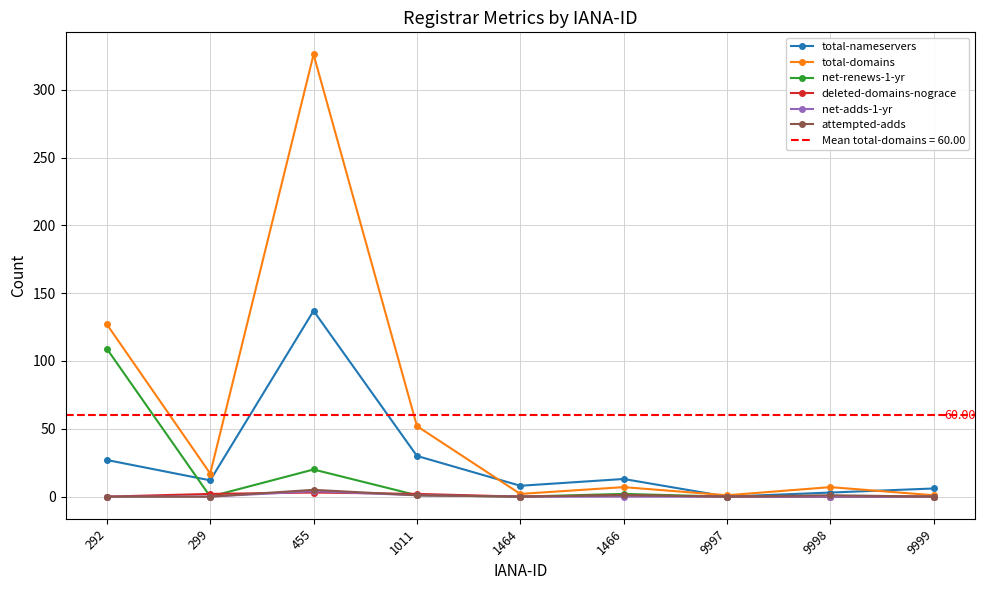

Which series has the largest range (max minus min)?

total-domains